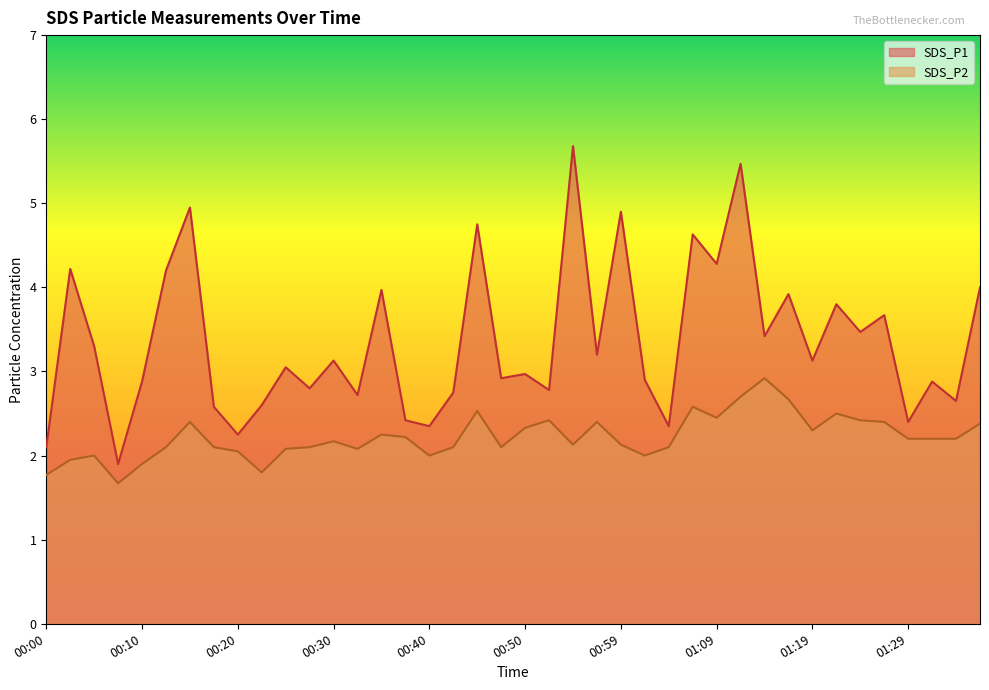

Where is the first local minimum for SDS_P1?

00:08